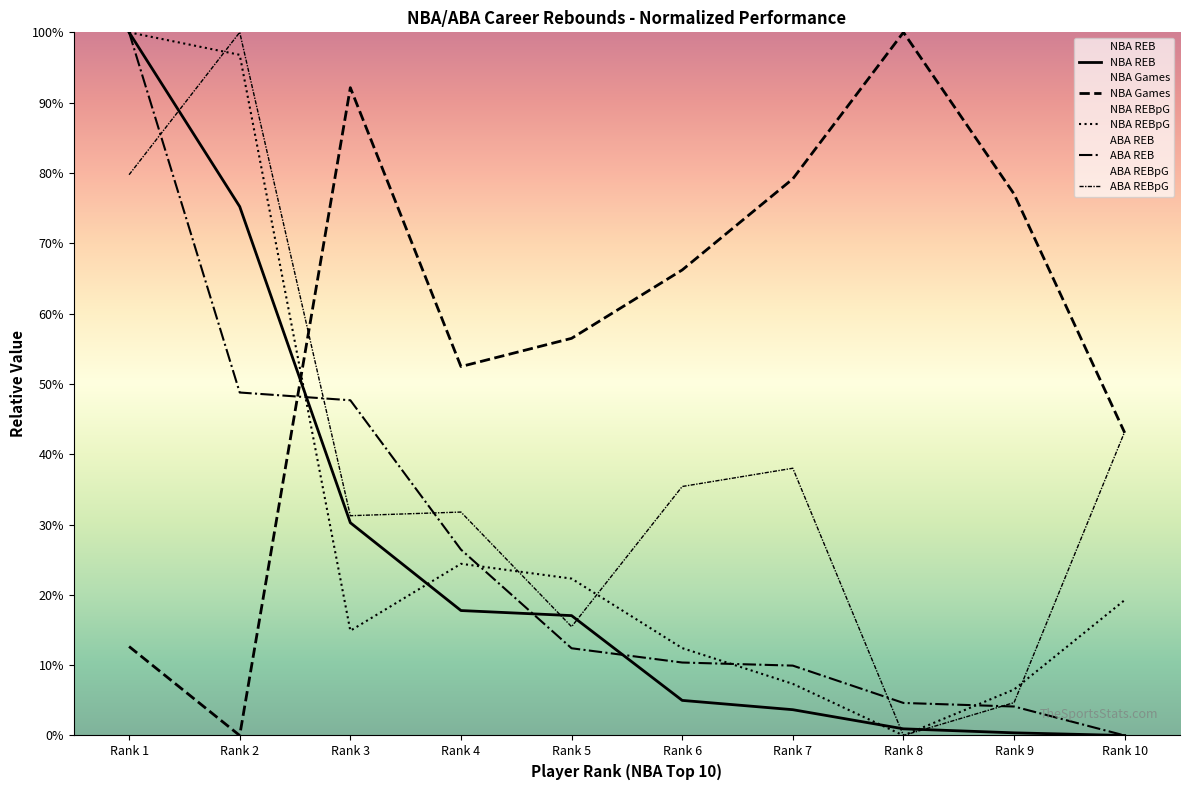

At how many categories does at least one series exceed 16?

10